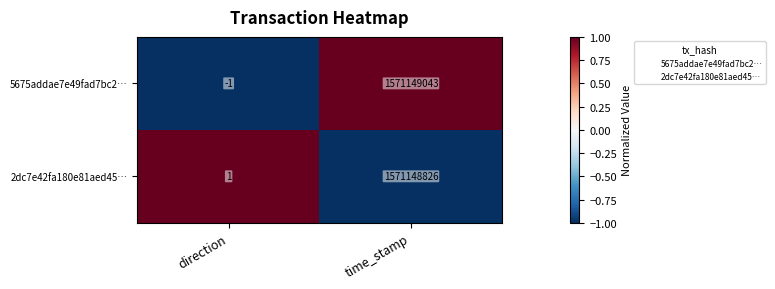

Reading left to right, what are all the values shown in this chart?

5675addae7e49fad7bc2…: direction=-1	time_stamp=1571149043
2dc7e42fa180e81aed45…: direction=1	time_stamp=1571148826